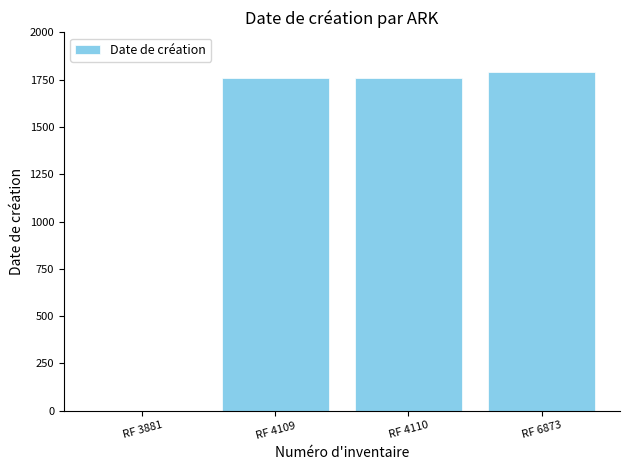

How many distinct data groups are displayed?

1